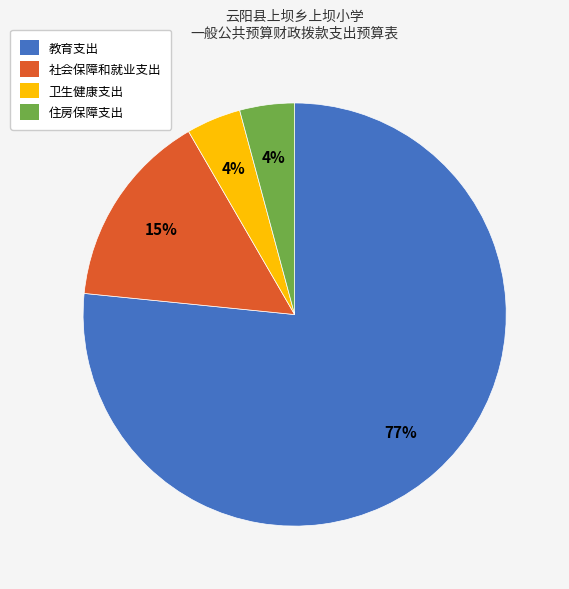

Combined, do 社会保障和就业支出 and 教育支出 account for over 50%?

Yes